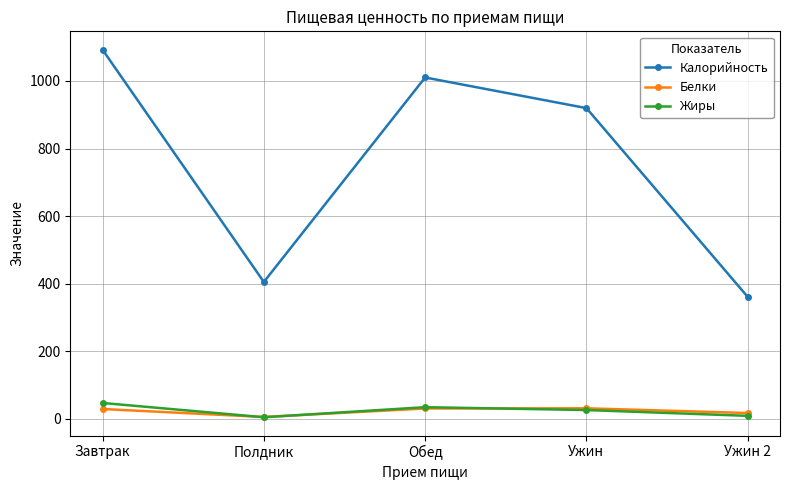

What is the total value across all series at Ужин 2?

388.0